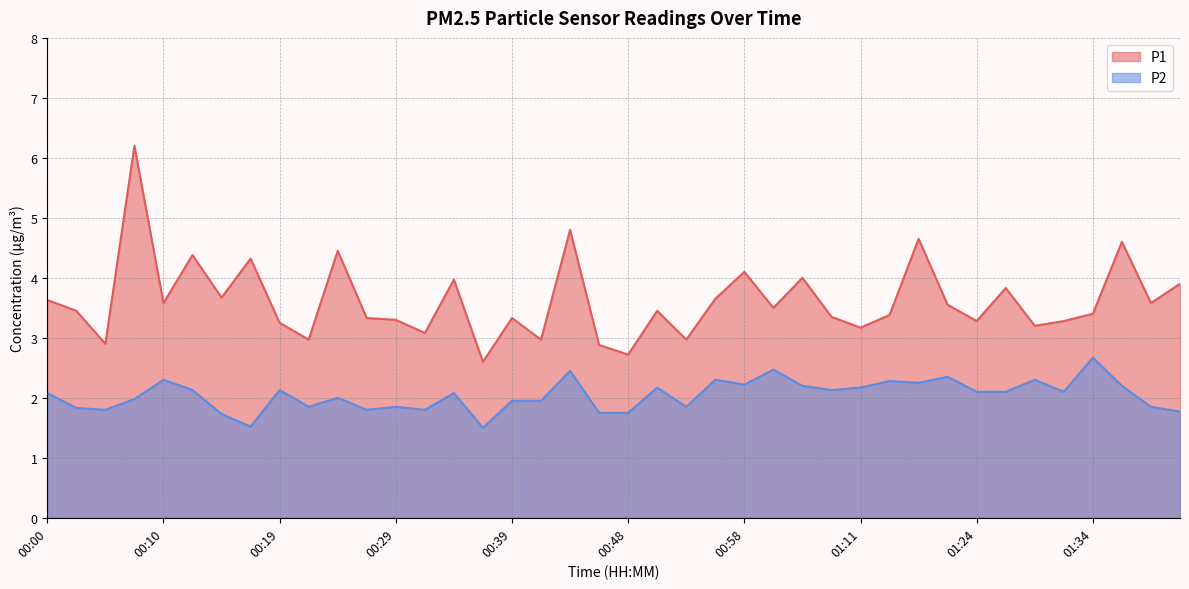

At which category does P1 reach its first local valley?

00:05